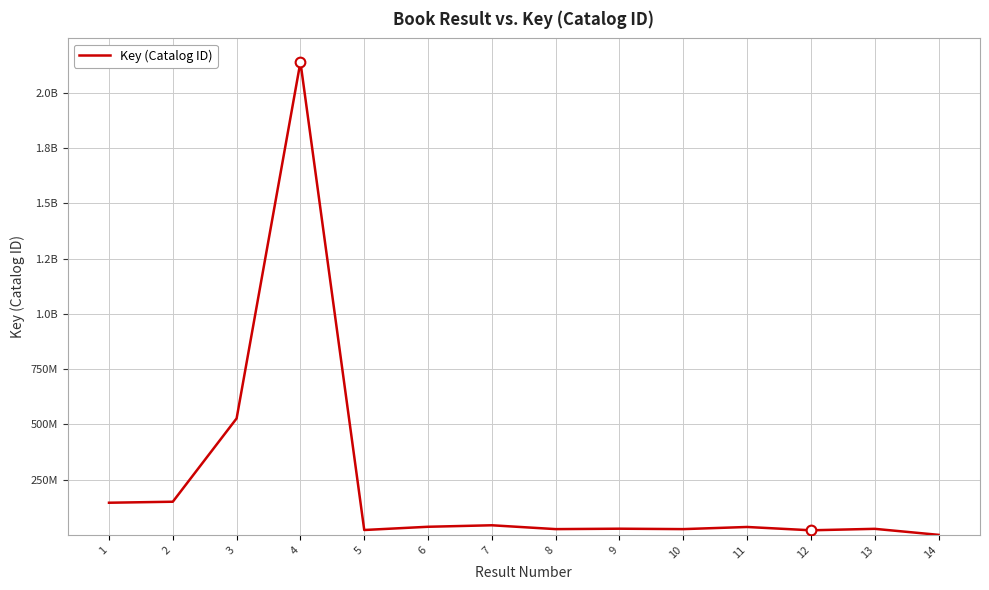

Does the chart have visible grid lines?

Yes